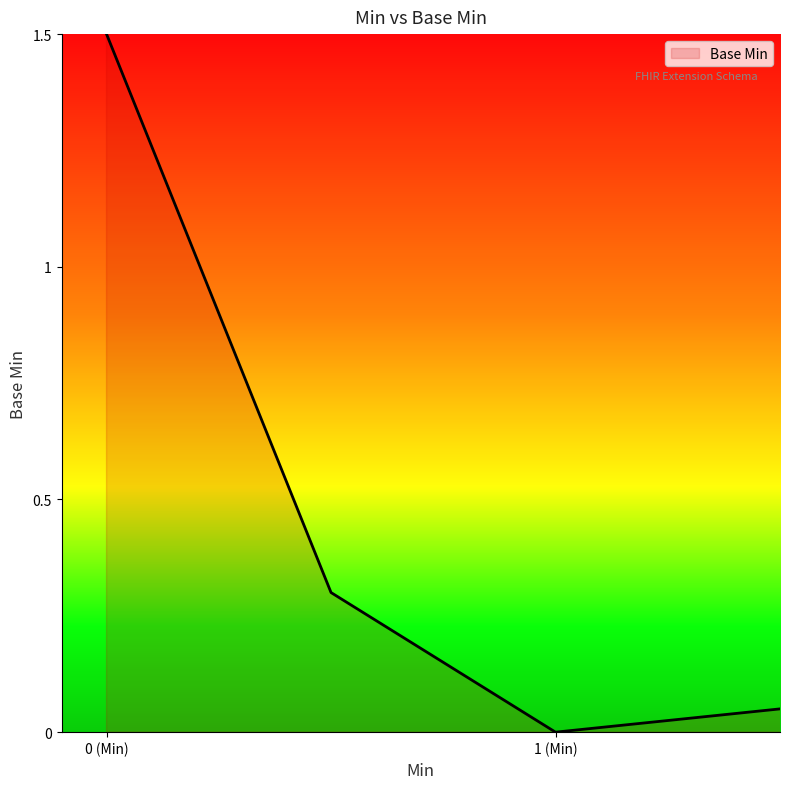

What is the average value?

0.6